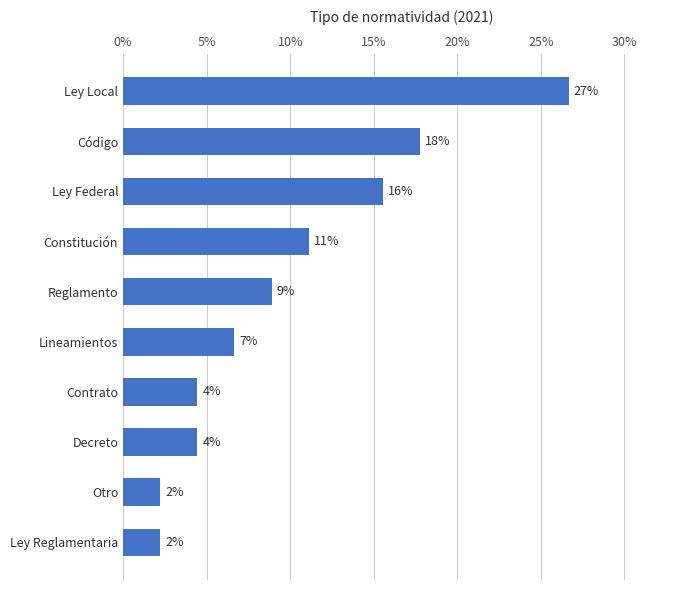

How many bars are there in total?

10